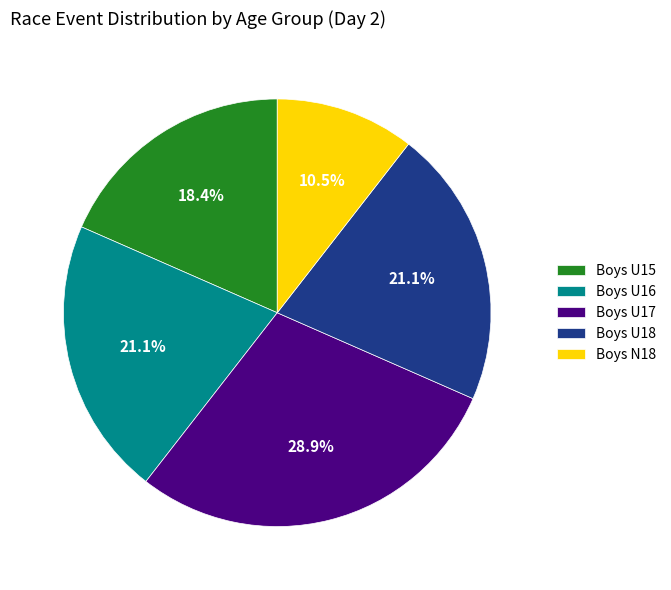

How much of the chart is everything except Boys U18?

78.9%